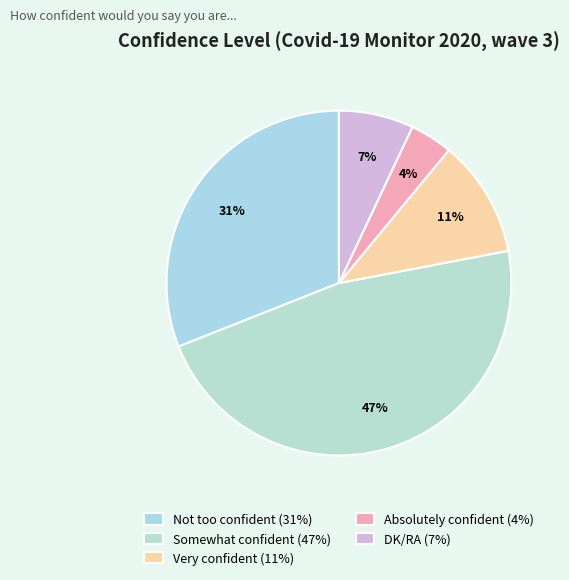

How many slices are in this pie chart?

5